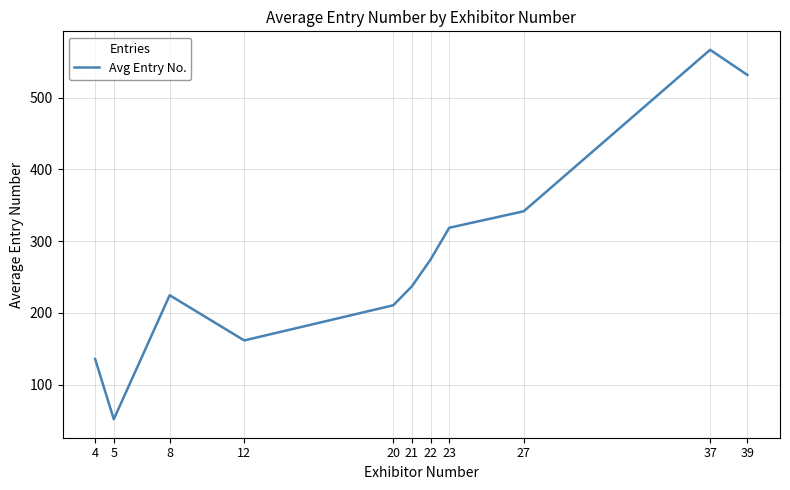

What is the change in value from 4 to 21?

+101.3